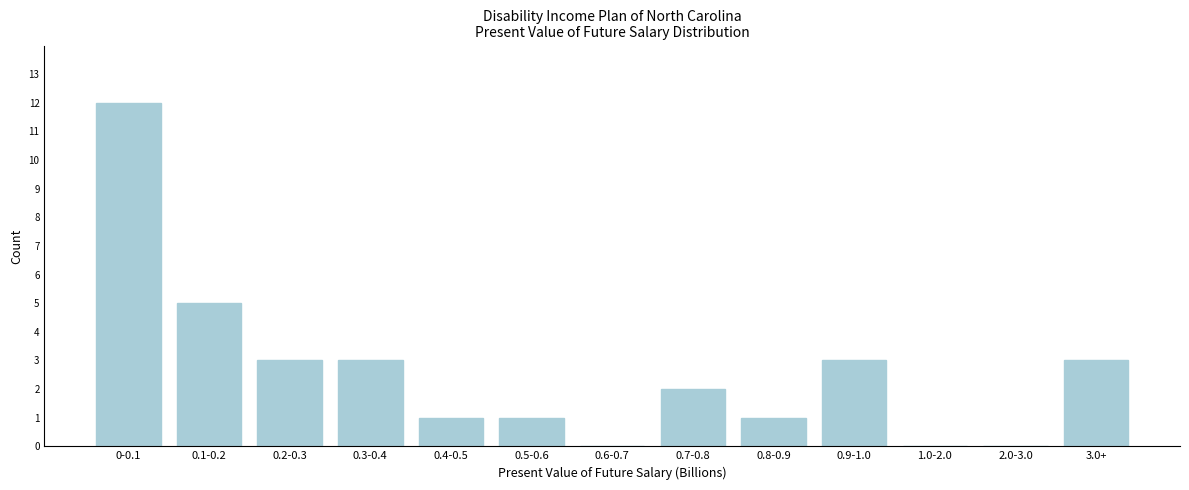

Reading left to right, list all the values displayed in this chart.

0-0.1=12	0.1-0.2=5	0.2-0.3=3	0.3-0.4=3	0.4-0.5=1	0.5-0.6=1	0.6-0.7=0	0.7-0.8=2	0.8-0.9=1	0.9-1.0=3	1.0-2.0=0	2.0-3.0=0	3.0+=3